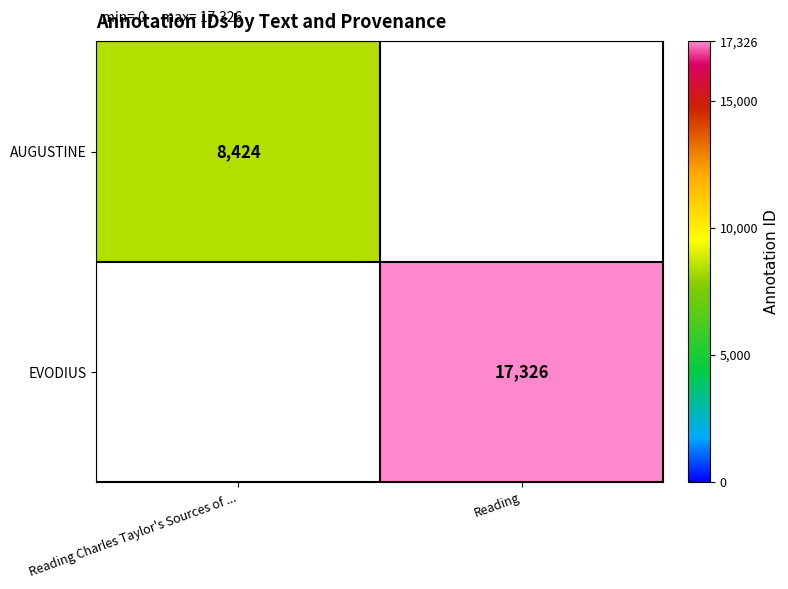

True or false: EVODIUS has a value of 17326 at Reading.

True